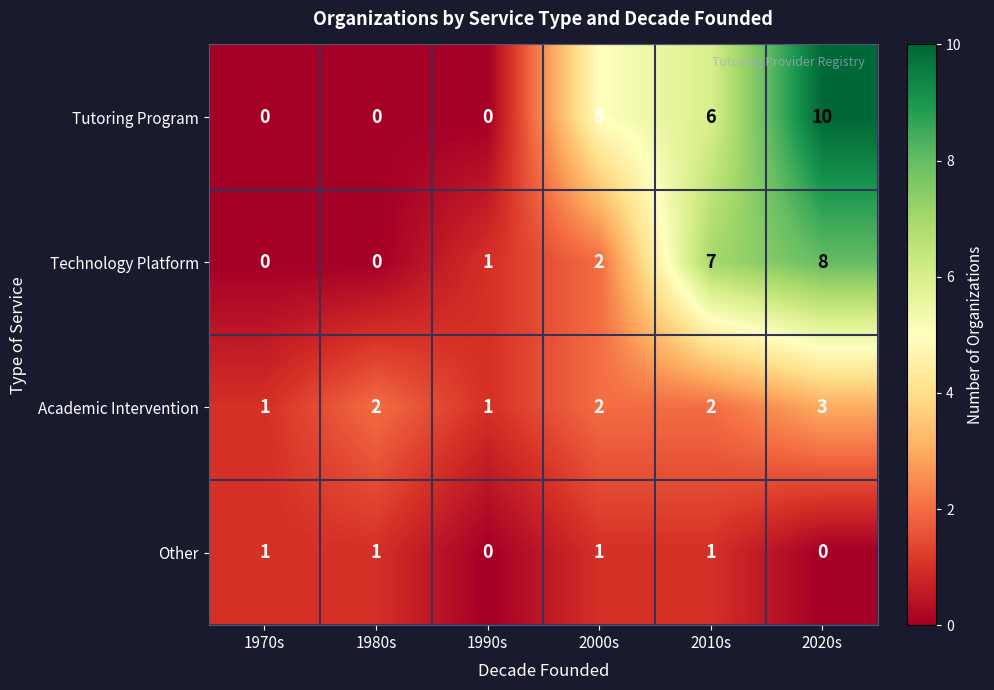

What is the maximum value shown in the chart?

10